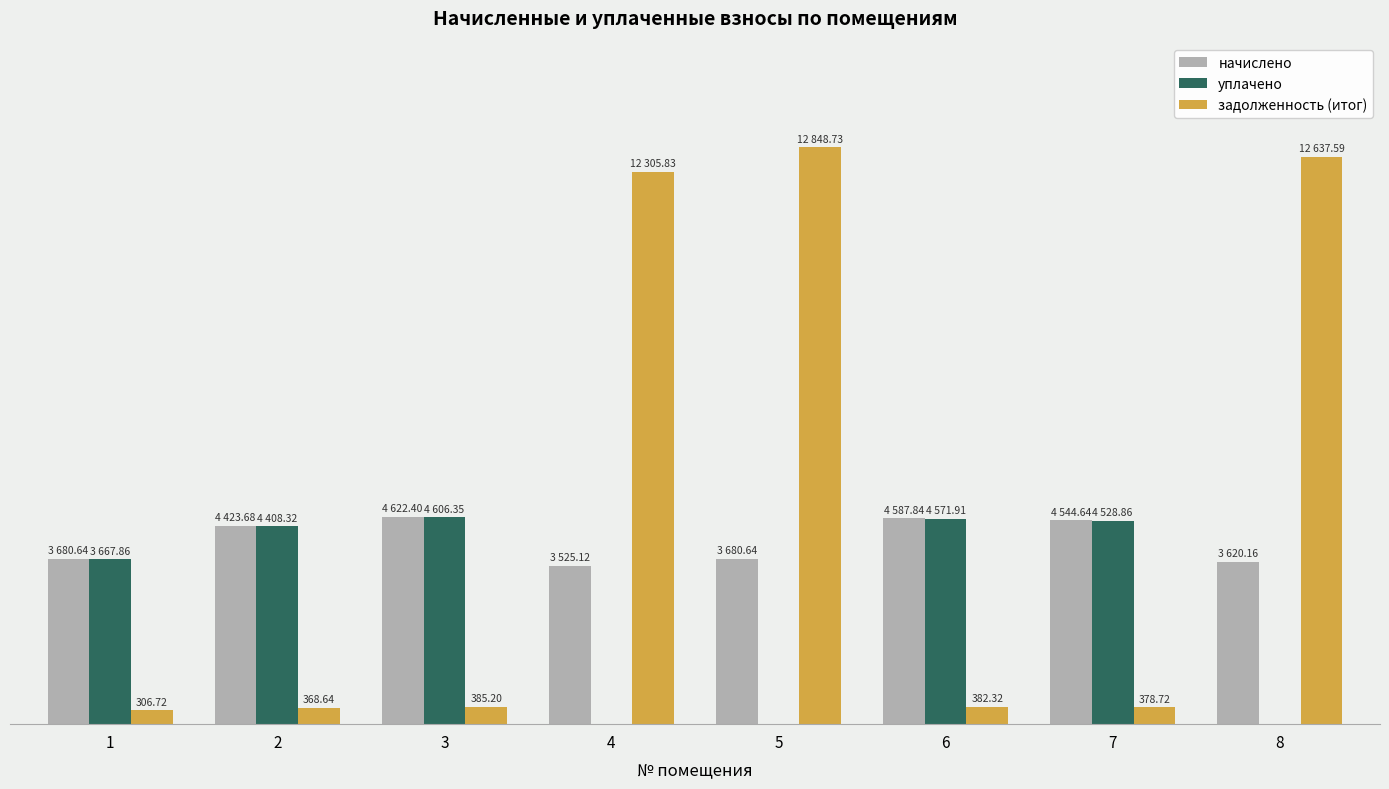

What are all the series names shown in the legend?

начислено, уплачено, задолженность (итог)